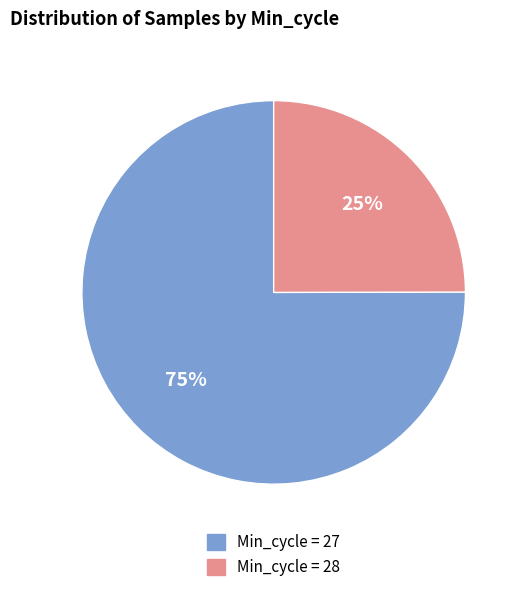

To the nearest percent, what is the average slice percentage?

50%